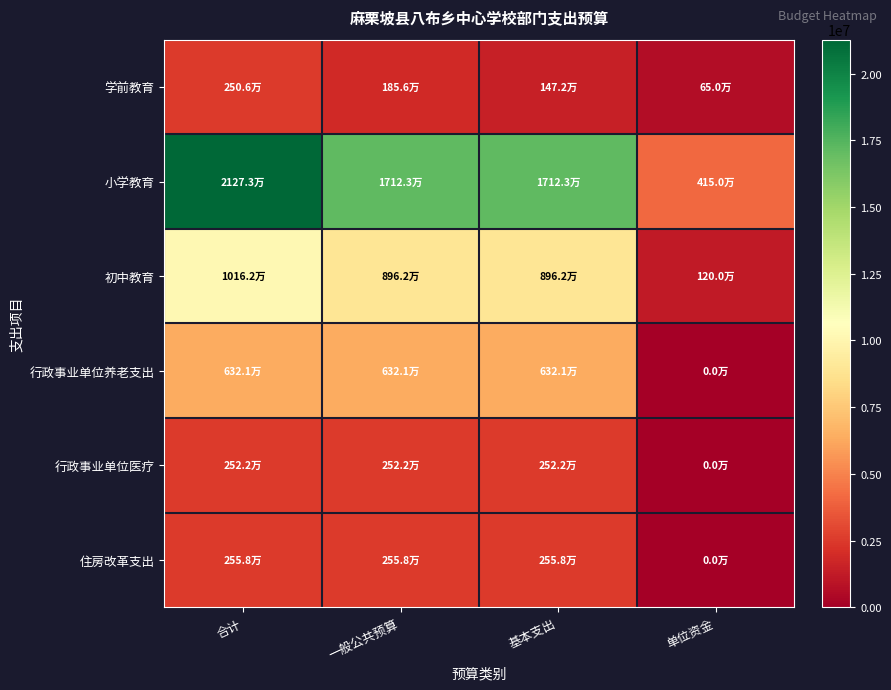

Which has a higher value, 合计 or 基本支出?

合计